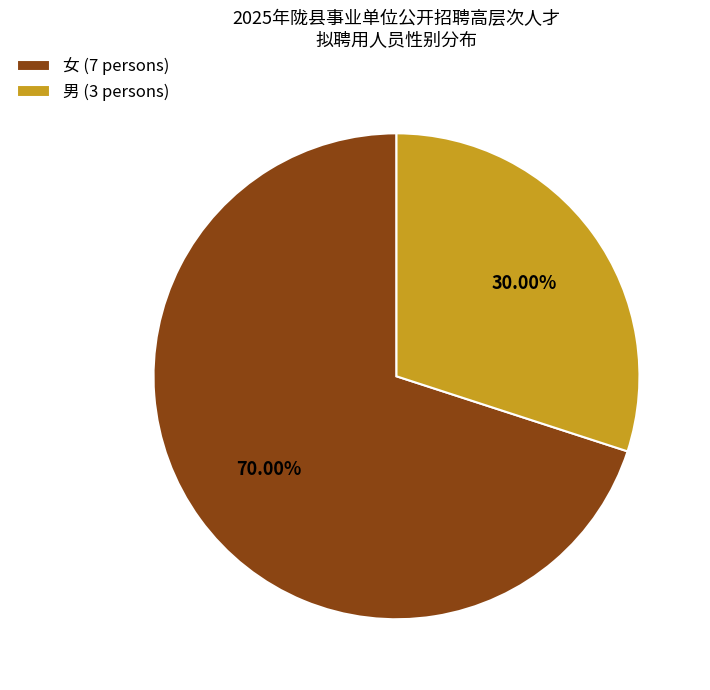

Which category has the smallest portion of the pie?

男